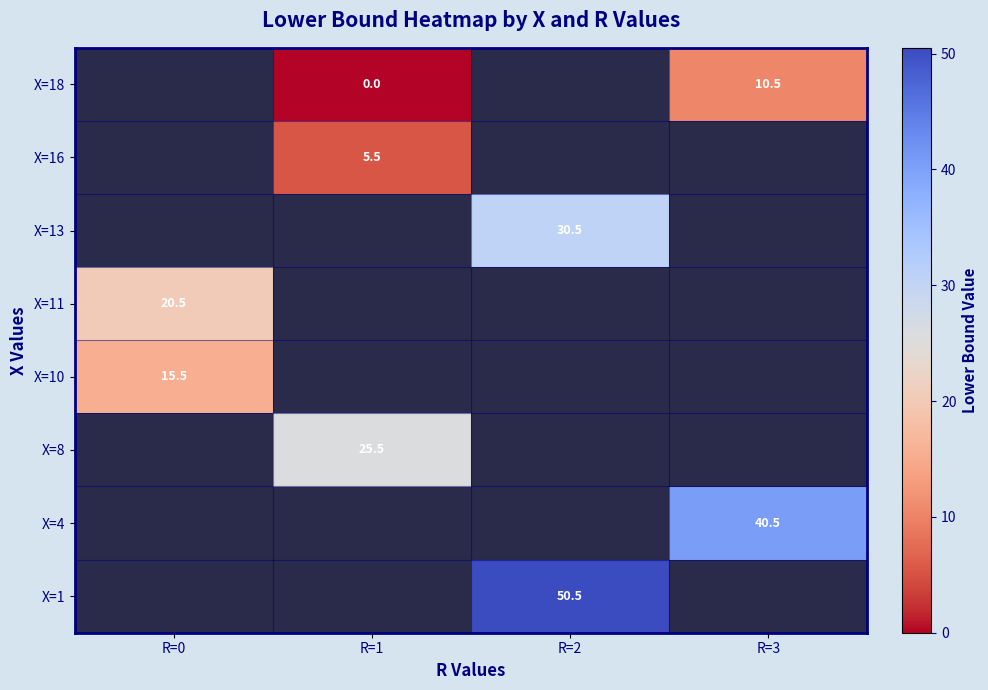

The value of X=11 at R=0 is 28.7. True or false?

False